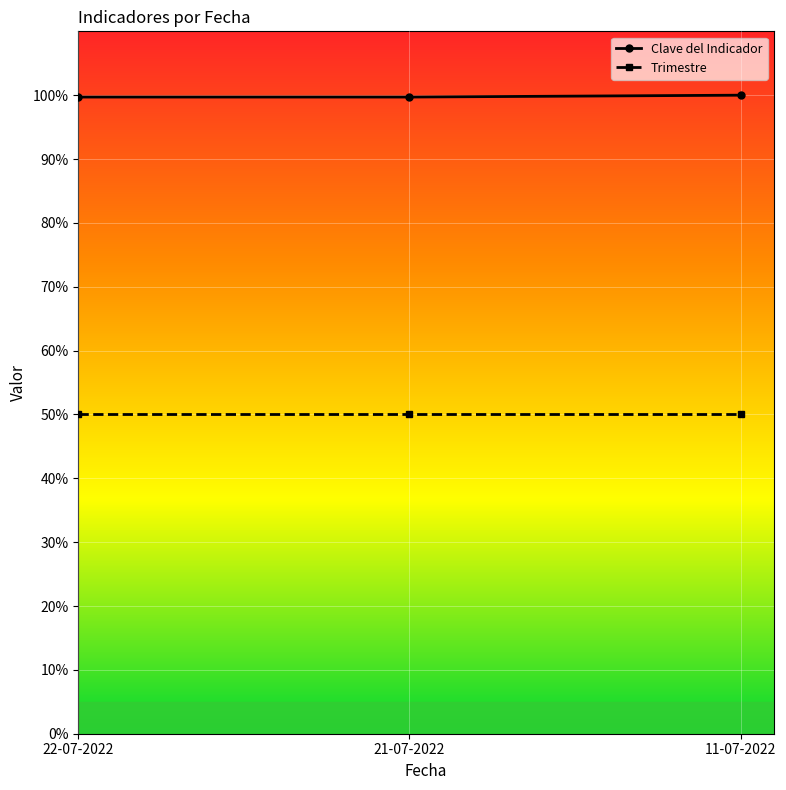

Rank the series by their average value, from lowest to highest.

Trimestre, Clave del Indicador